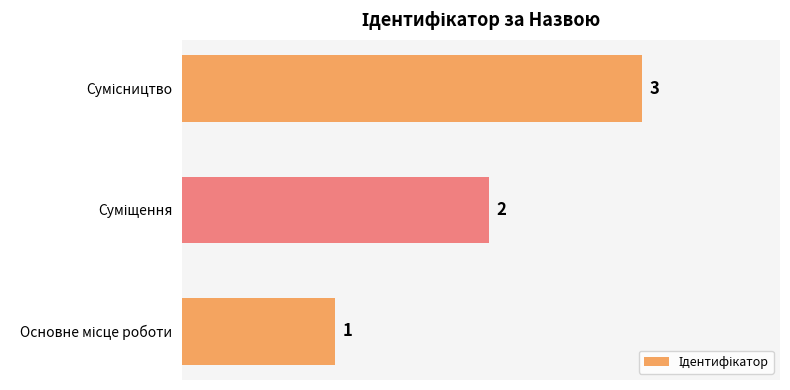

What is the sum of all values?

6